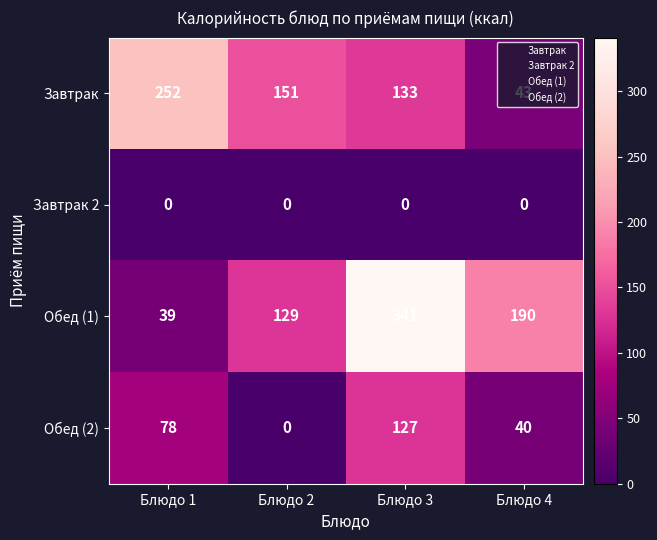

What is the maximum value shown in the chart?

341